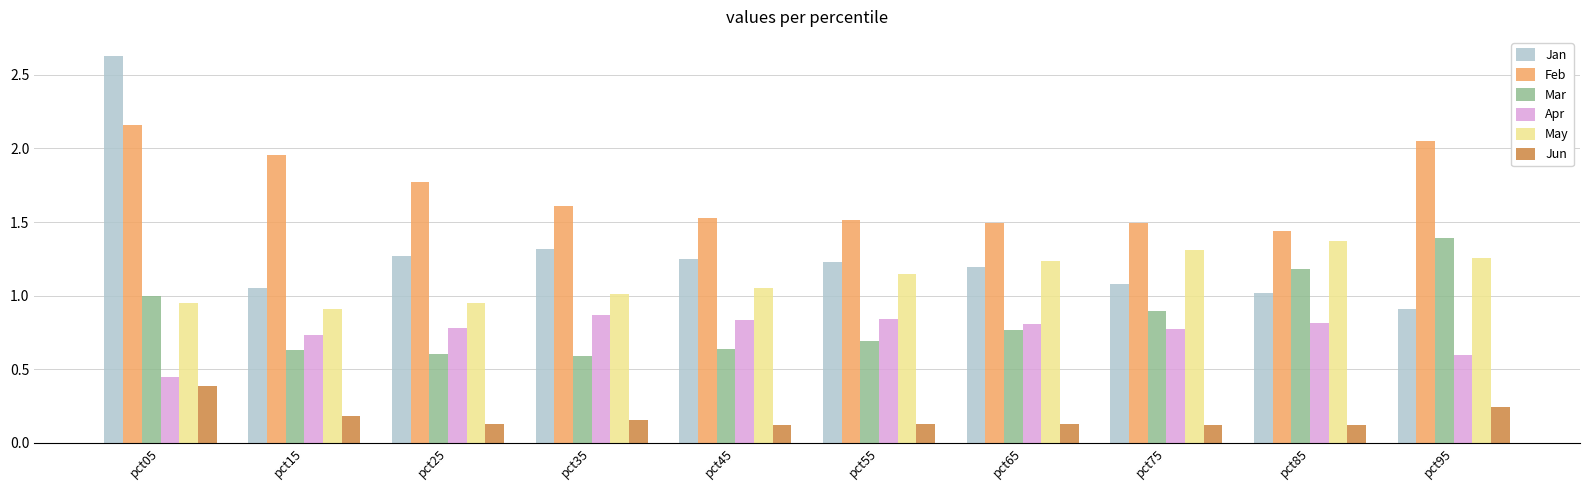

What is the value of the Jan bar at the 1st from the left?

2.6